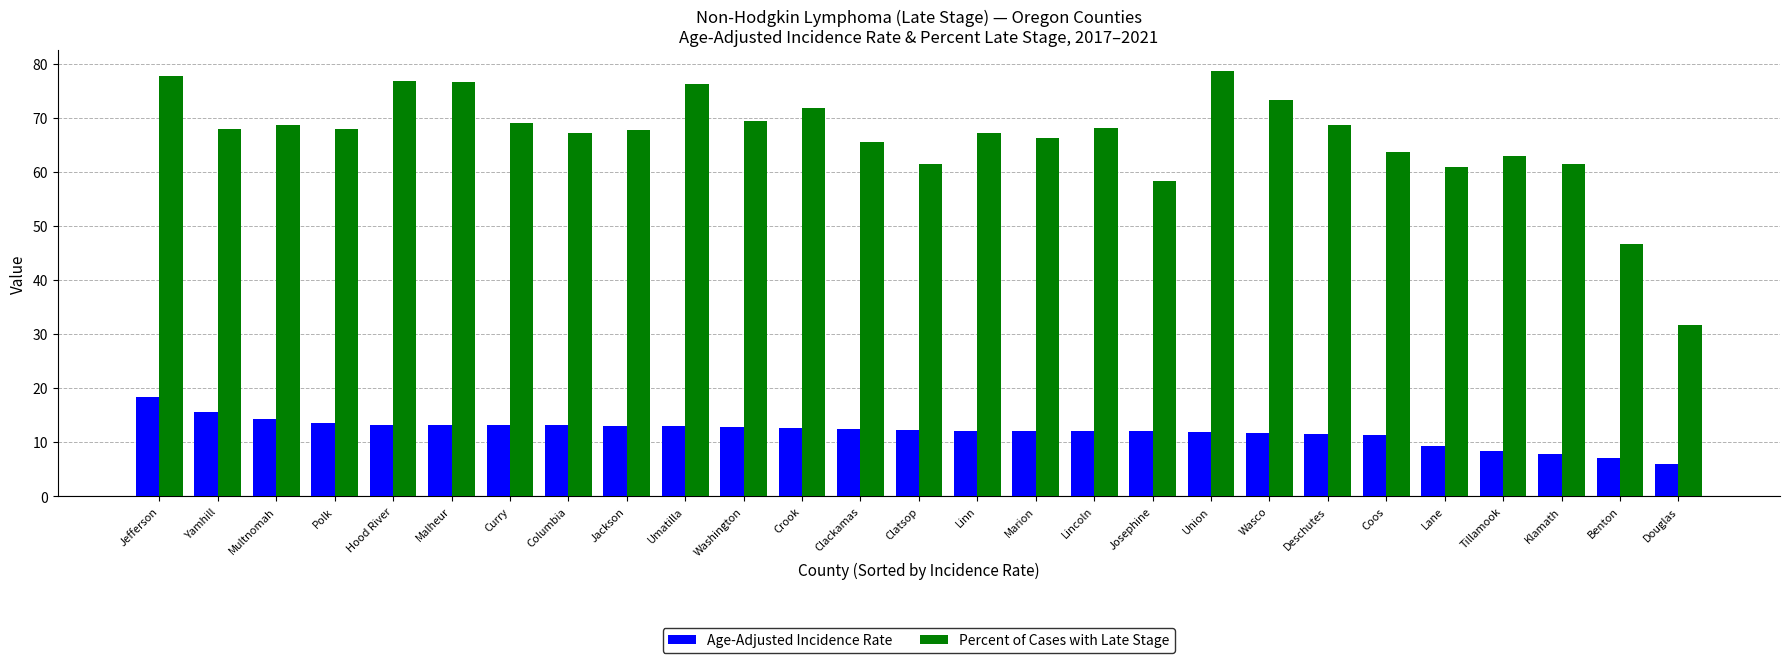

What position from the left is Josephine?

18